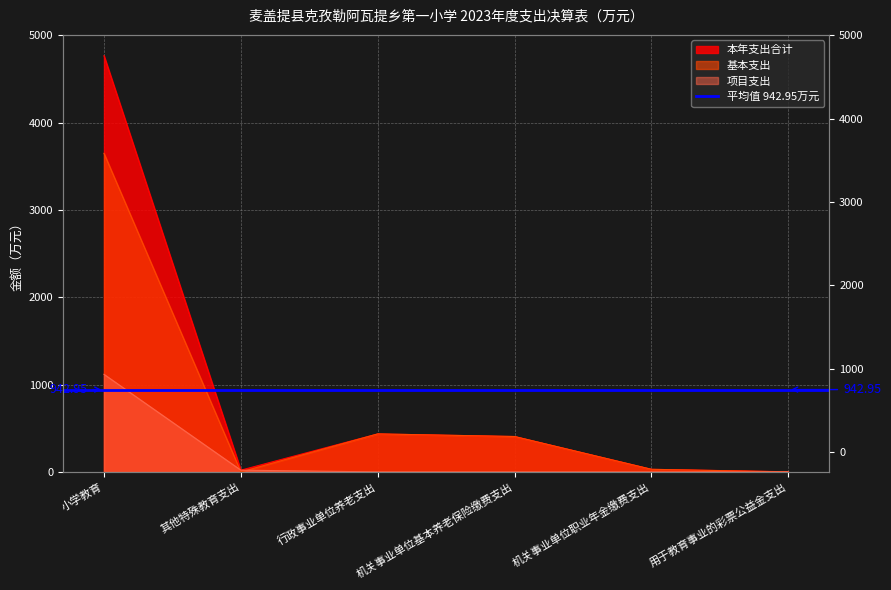

How many data points in 项目支出 are less than 1?

3